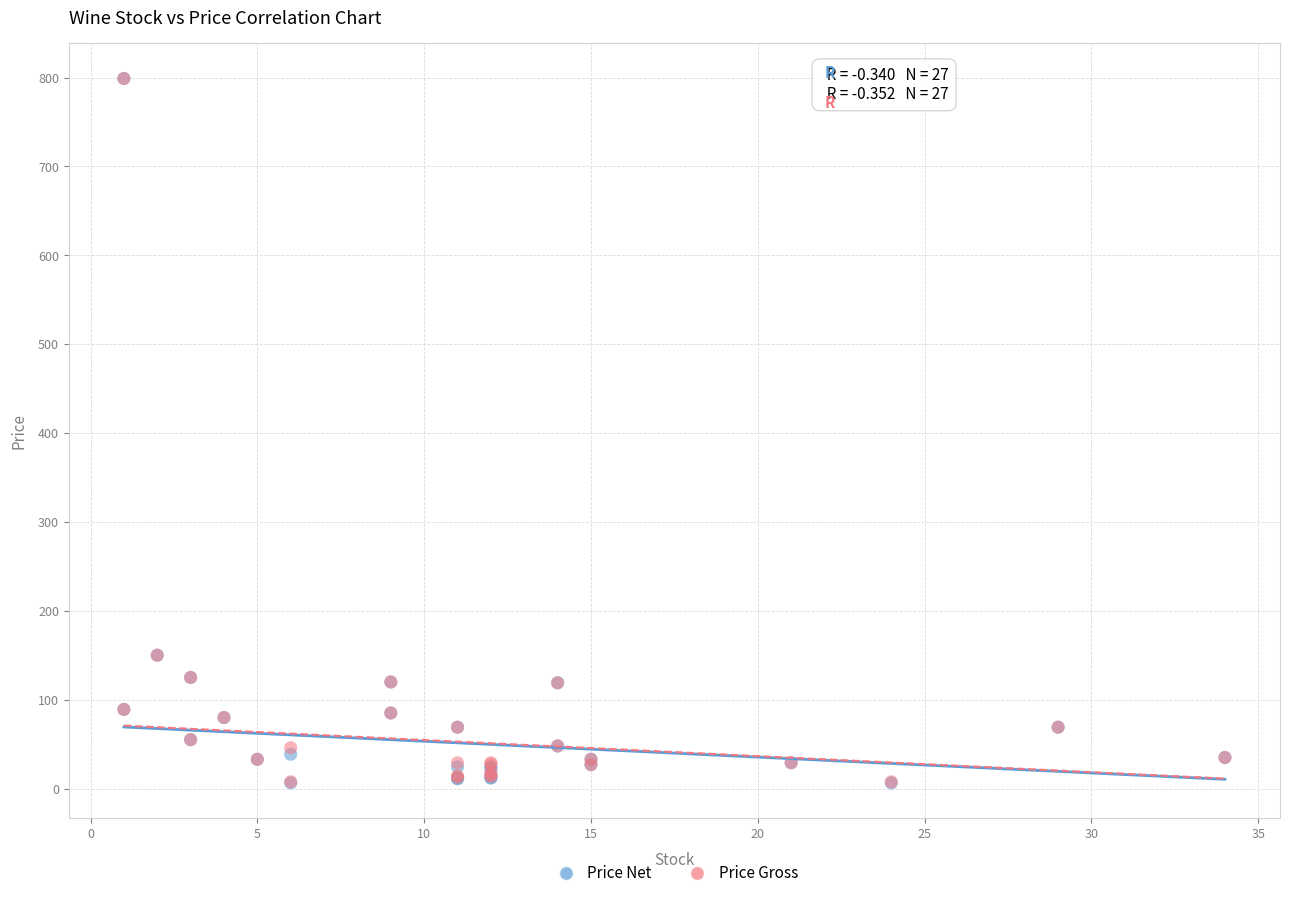

What are all the series names shown in the legend?

Price Net, Price Gross